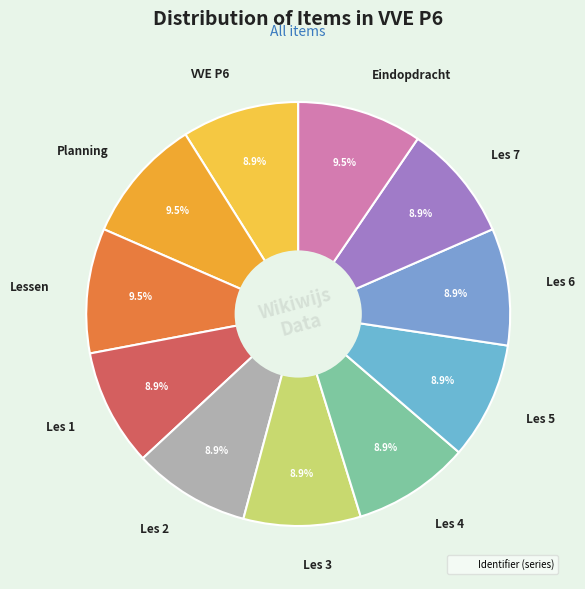

How much of the chart is everything except Les 2?

91.1%